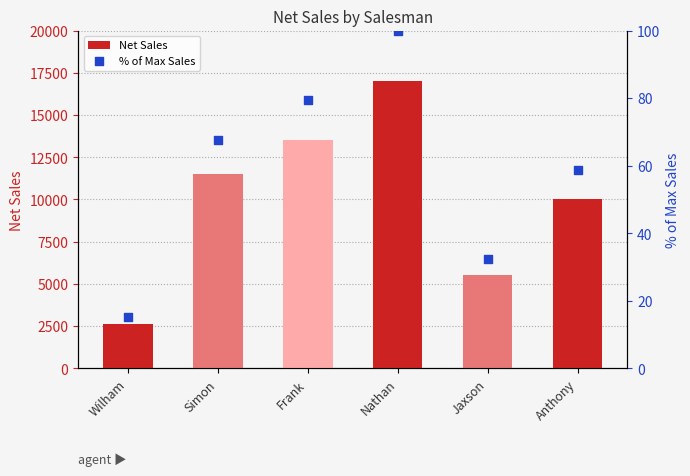

What is the total value across all series at Nathan?

17100.0